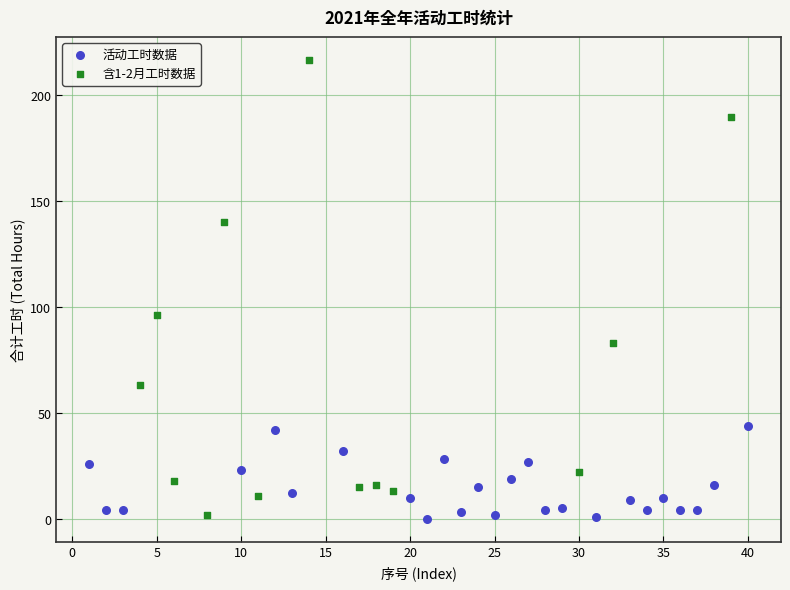

Which series reaches the maximum Y coordinate?

含1-2月工时数据